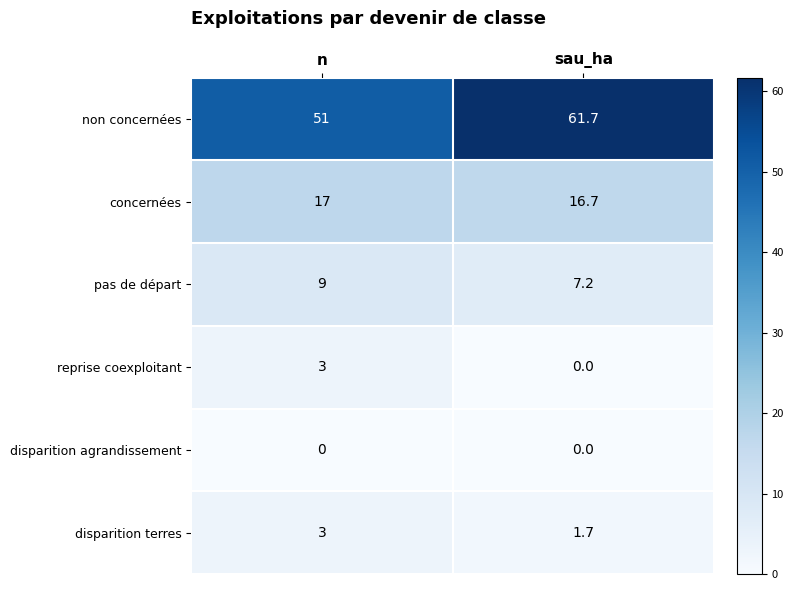

The value of concernées at sau_ha is 30.0. True or false?

False